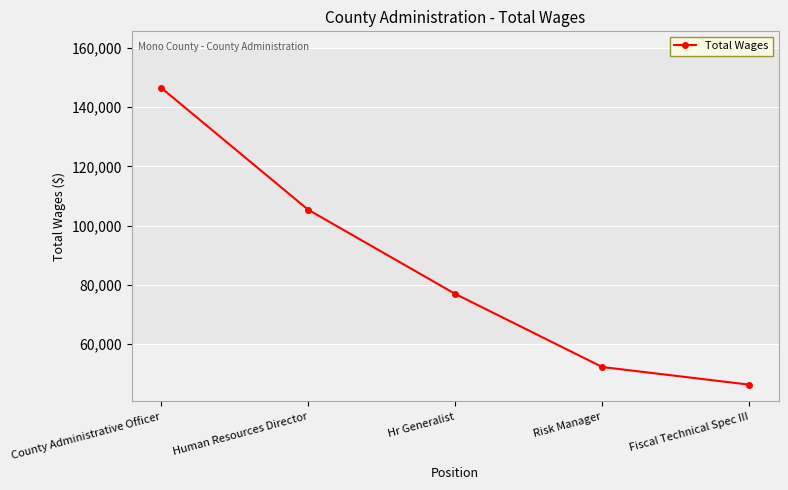

What is the average value?

85450